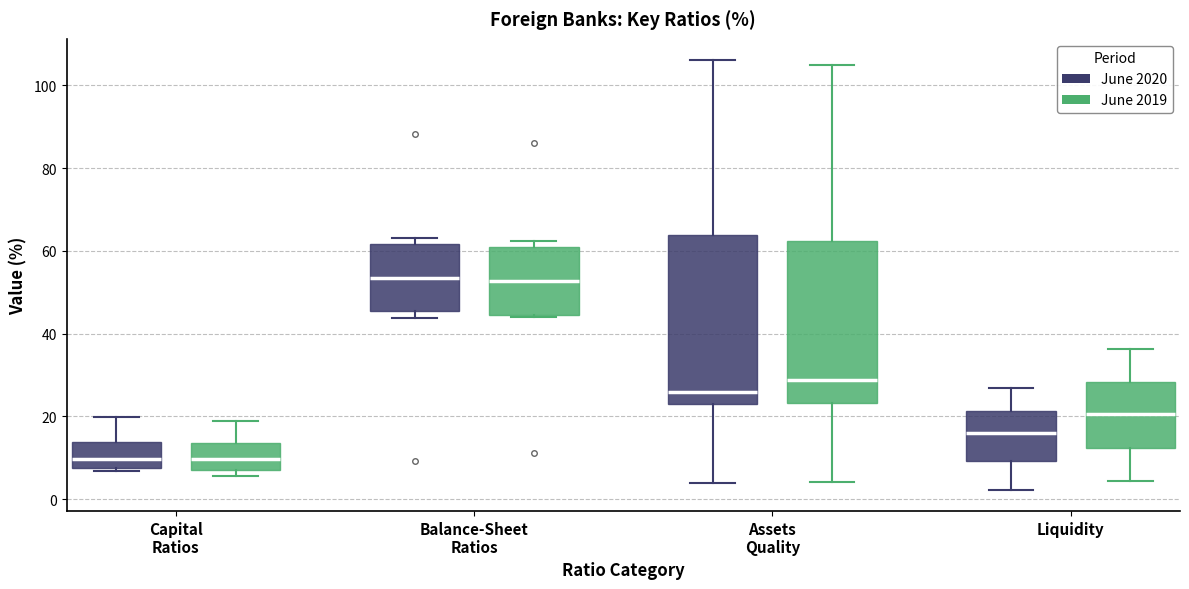

Reading left to right, read every box against the y-axis: the position of its median line, the range the box covers, and the ends of its whiskers. The values are not printed on the chart, so give them approximately, as read against the axis.

Capital Ratios (June 2020): median 10, box 8 to 14, whiskers 6 to 20
Capital Ratios (June 2019): median 10, box 8 to 14, whiskers 6 to 18
Balance-Sheet Ratios (June 2020): median 54, box 46 to 62, whiskers 44 to 64
Balance-Sheet Ratios (June 2019): median 52, box 44 to 60, whiskers 44 to 62
Assets Quality (June 2020): median 26, box 22 to 64, whiskers 4 to 106
Assets Quality (June 2019): median 28, box 24 to 62, whiskers 4 to 104
Liquidity (June 2020): median 16, box 10 to 22, whiskers 2 to 26
Liquidity (June 2019): median 20, box 12 to 28, whiskers 4 to 36